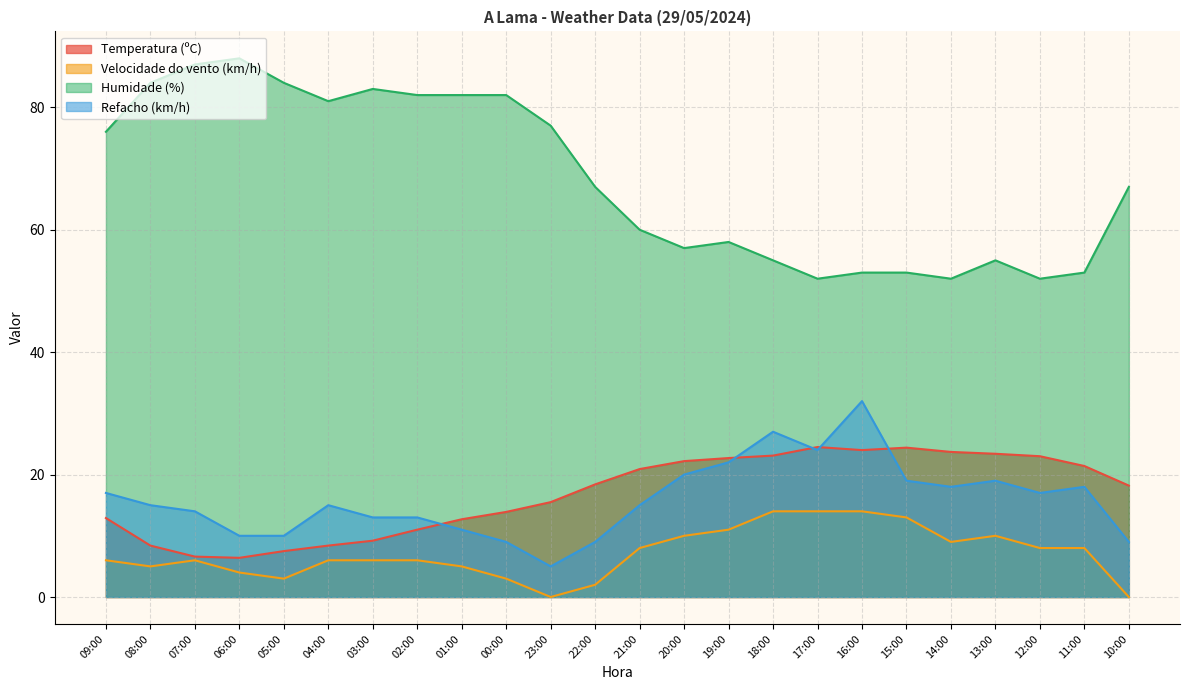

What is the maximum value shown in the chart?

88.0